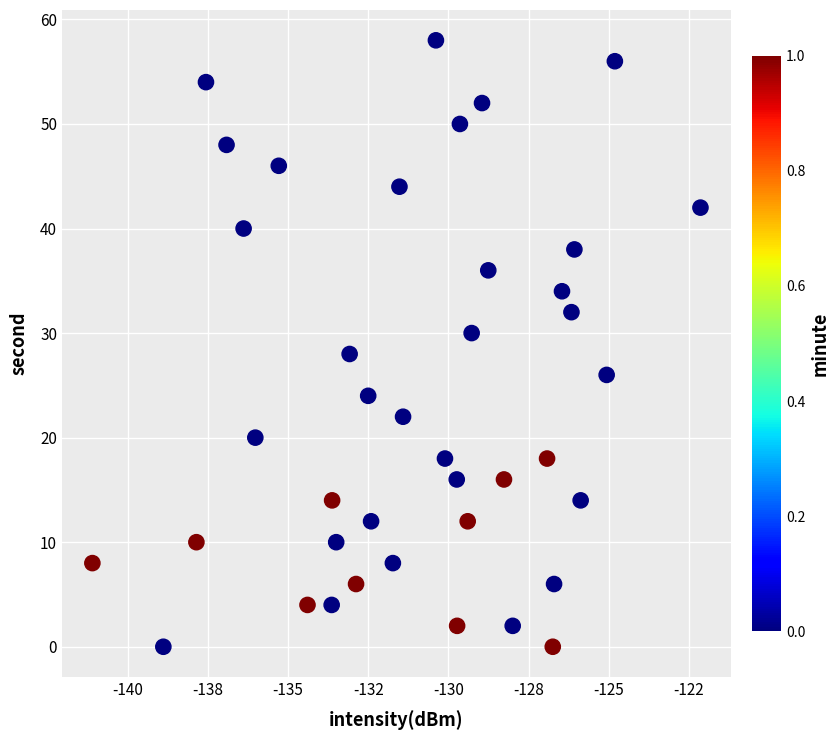

What is the range of Y values (max minus min)?

58